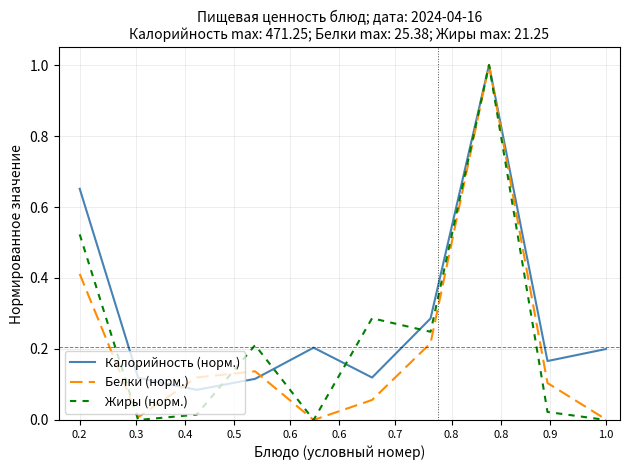

What is the maximum value shown in the chart?

1.0